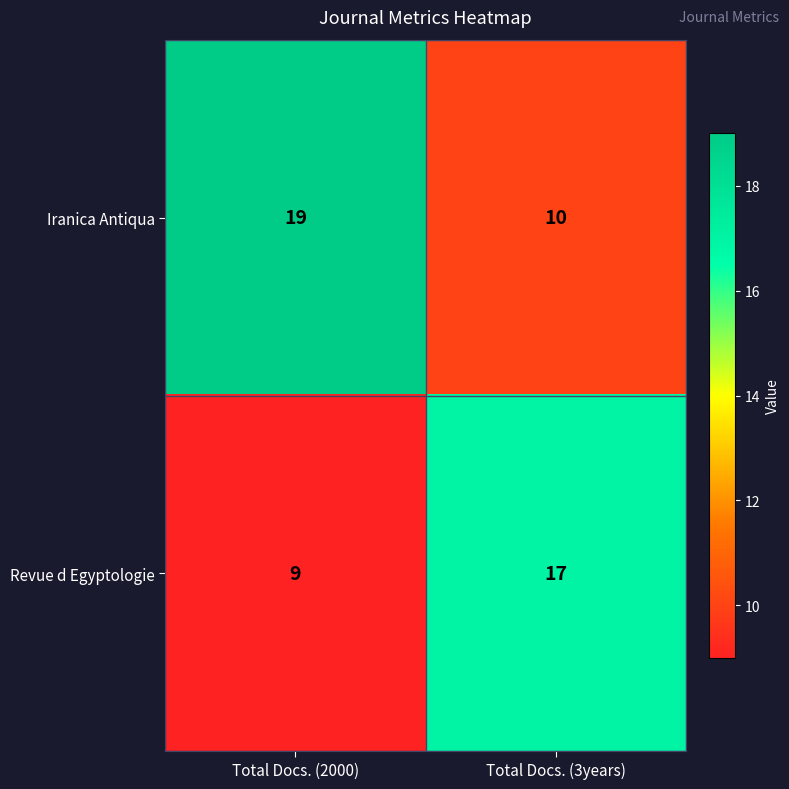

The Iranica Antiqua series shows 6 at Total Docs. (3years). True or false?

False